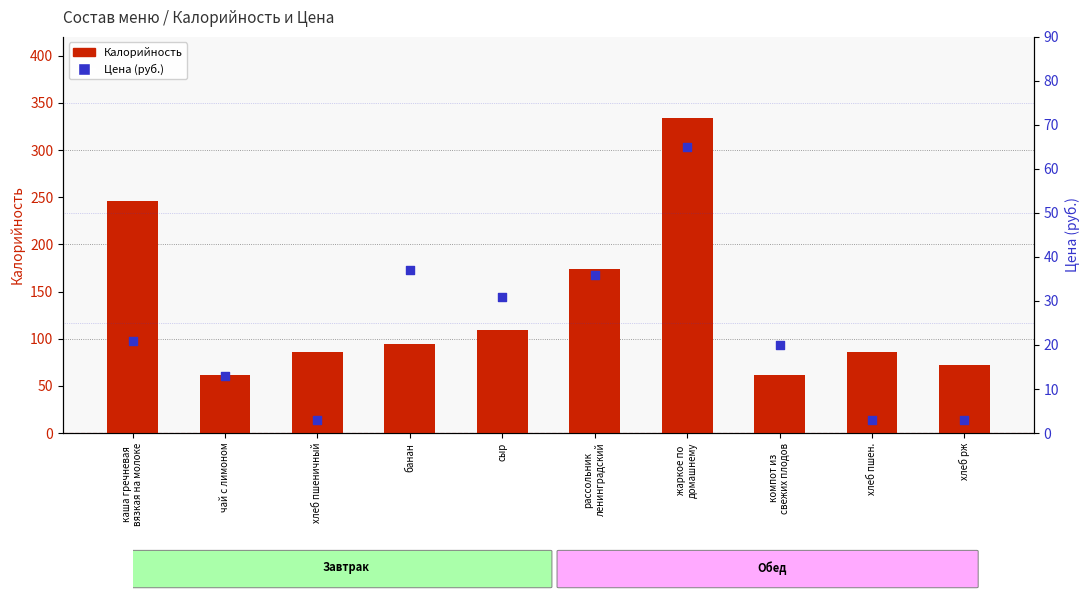

At how many categories does at least one series exceed 309?

1